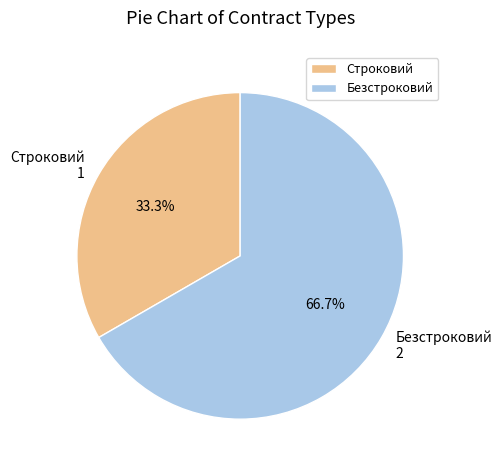

True or false: Строковий accounts for 33% of the total.

True